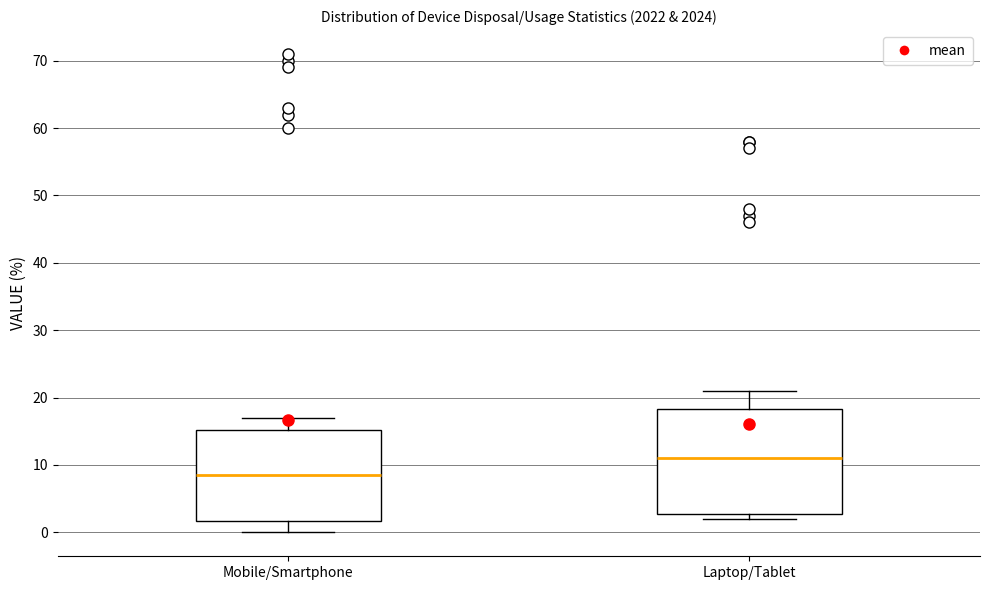

Comparing the boxes themselves (not the whiskers), which one is the tallest?

Laptop/Tablet